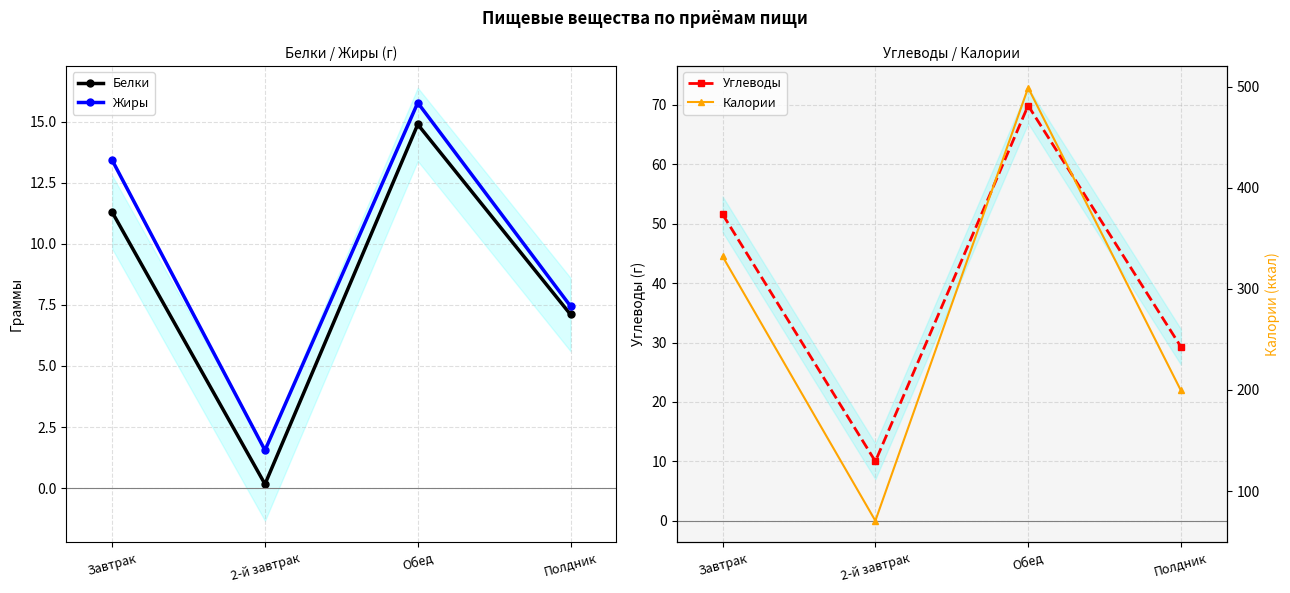

Between 2-й завтрак and Полдник, which series saw the biggest shift?

Калории